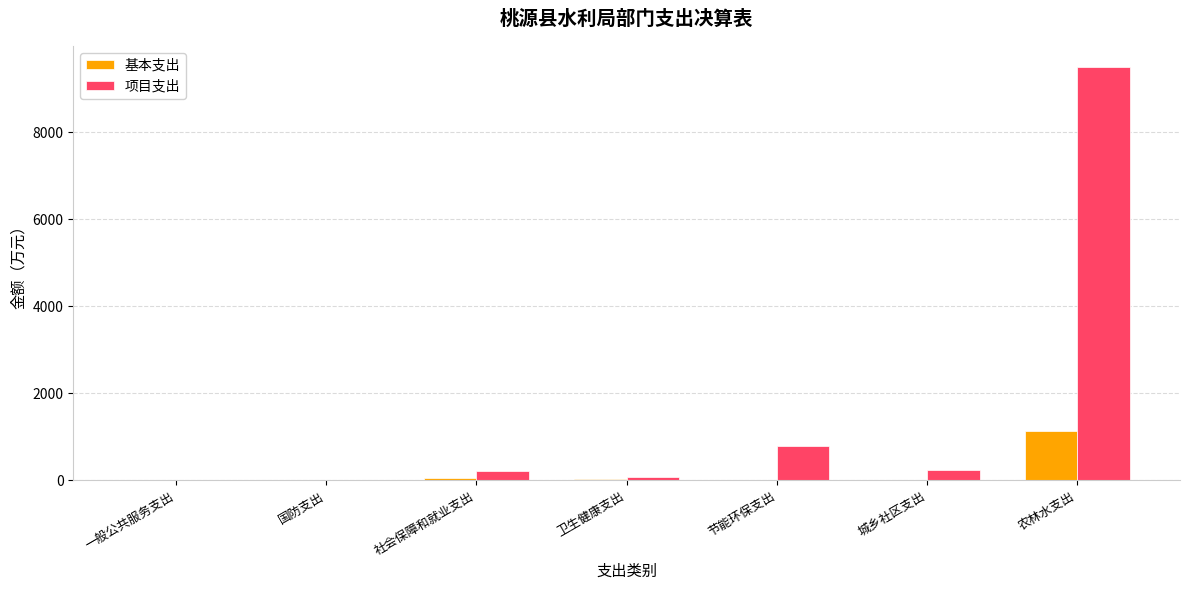

Which series changed the most between 卫生健康支出 and 农林水支出?

项目支出